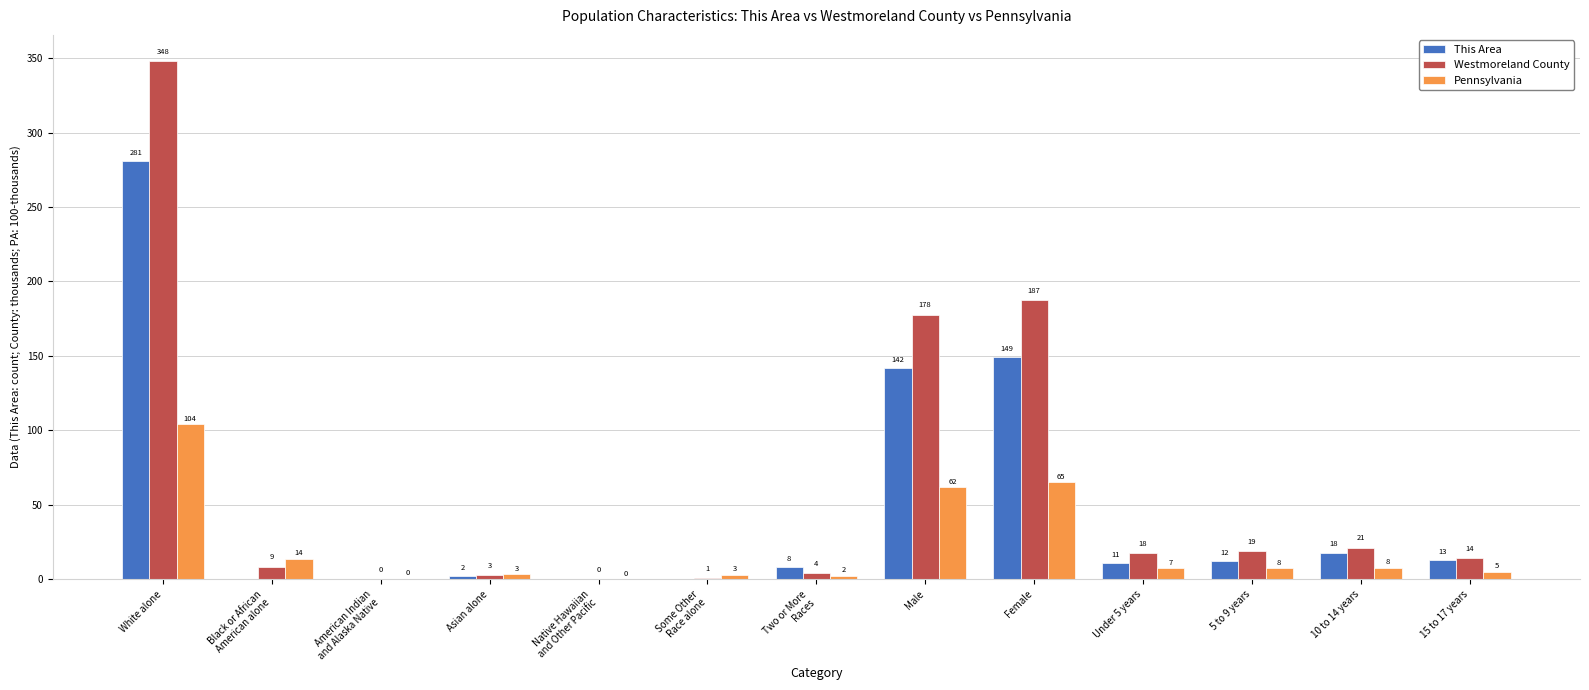

Is it true that This Area equals 18.0 at 10 to 14 years?

True